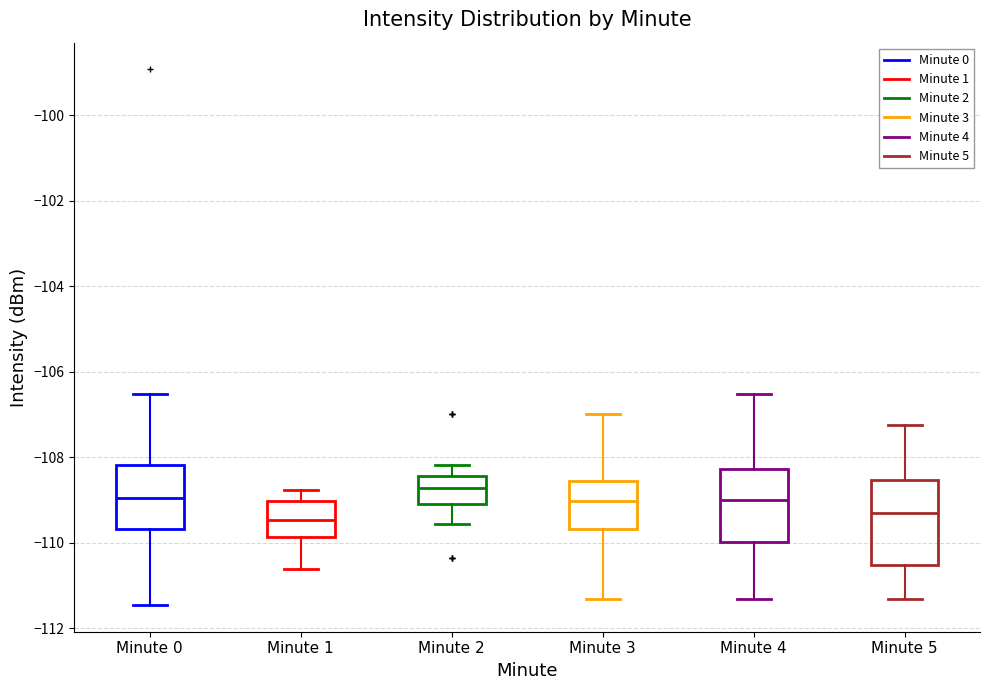

Comparing the boxes themselves (not the whiskers), which one is the tallest?

Minute 5